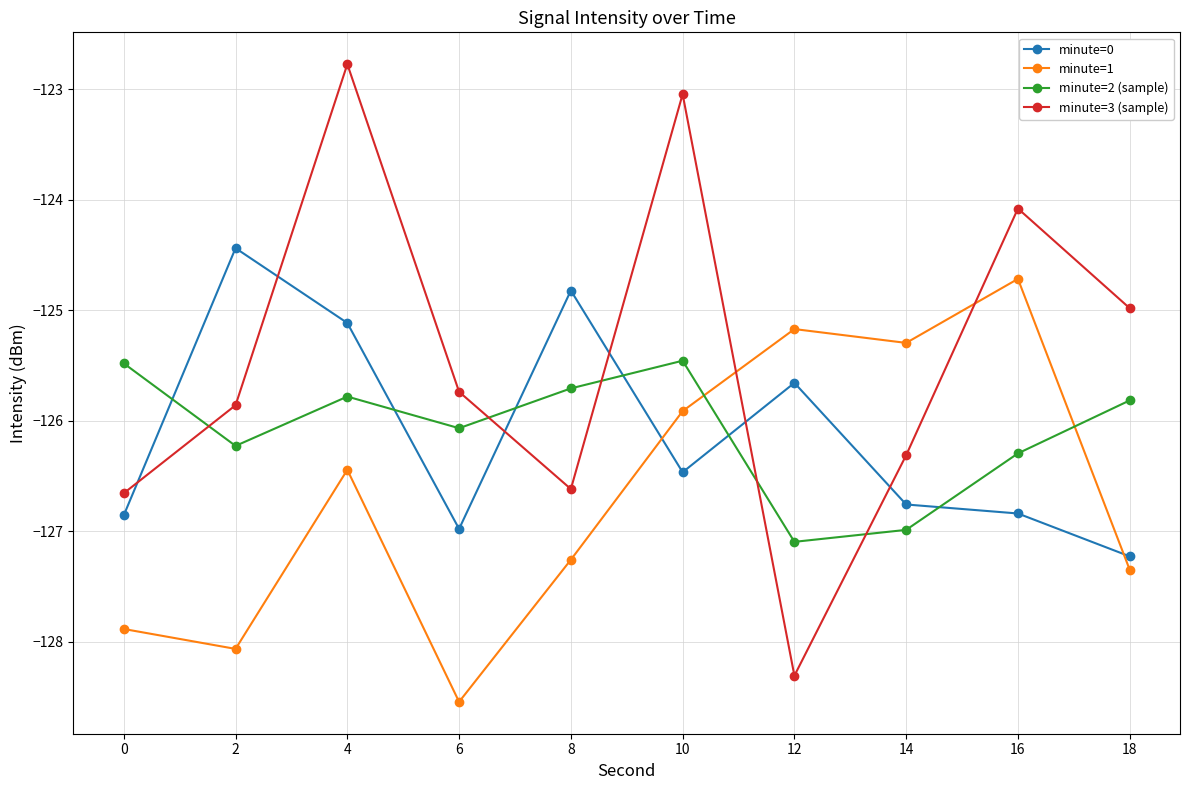

Which category has the lowest value across all series?

6